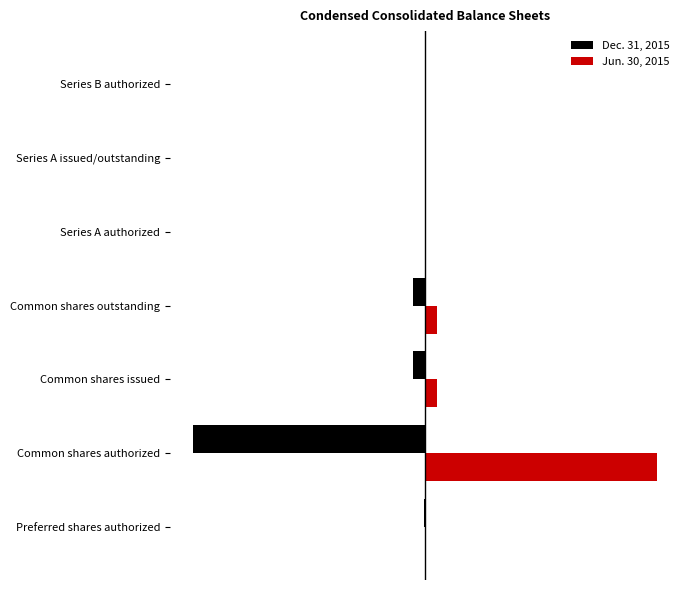

Reading left to right, list all the values displayed in this chart.

Dec. 31, 2015: -5000000	-2000000000	-105790195	-105790195	-10000	-10000	-20000
Jun. 30, 2015: 5000000	2000000000	105790195	105790195	10000	0	20000